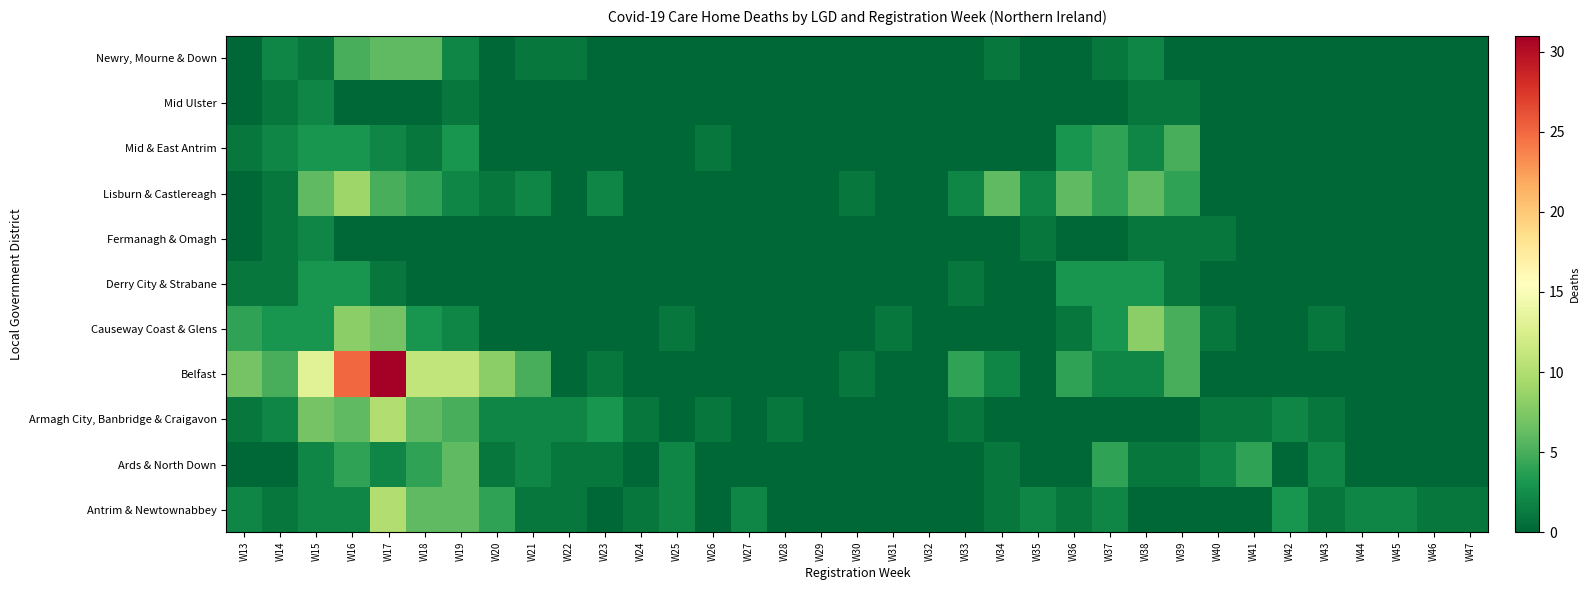

What is the greatest value displayed?

31